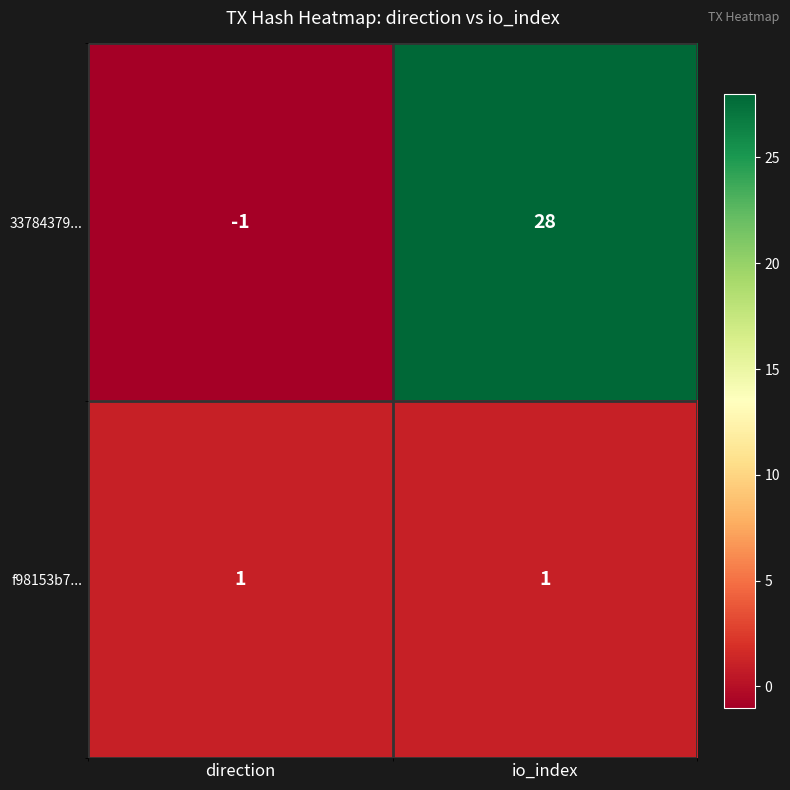

What is the smallest value displayed?

-1